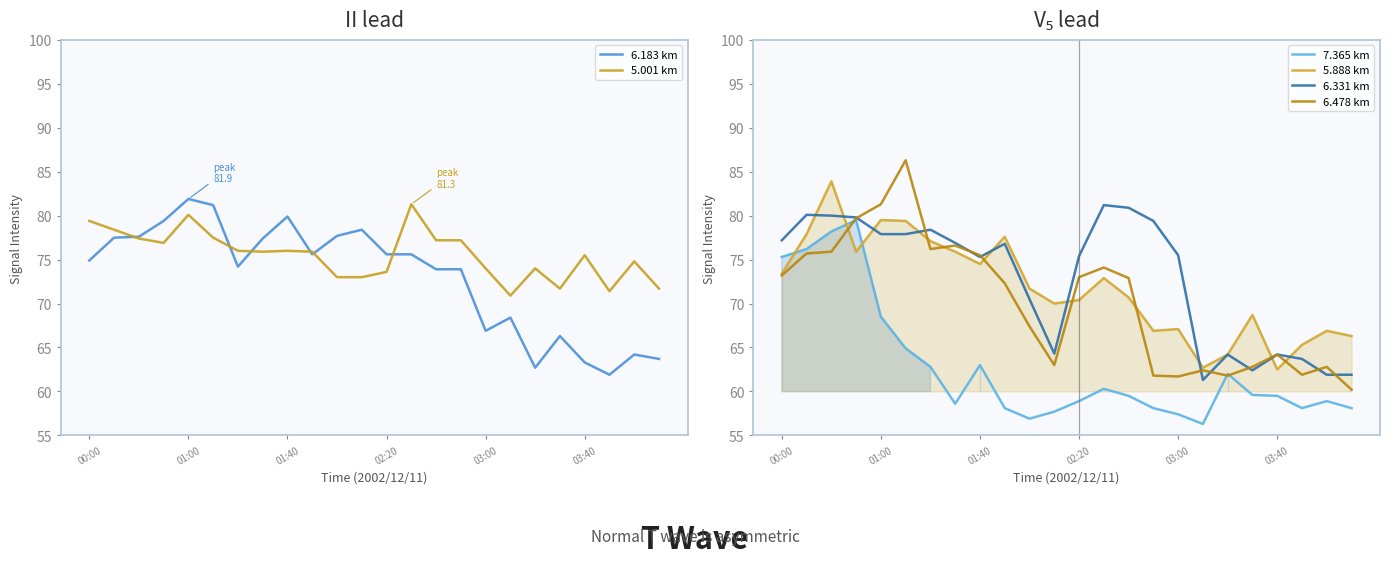

What is the maximum value for 6.331 km?

81.2